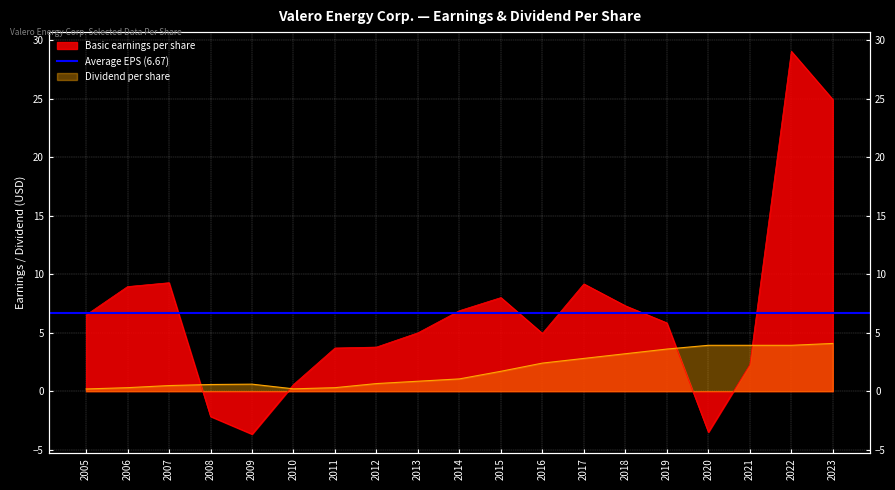

Where is the first local minimum for Basic earnings per share?

2009